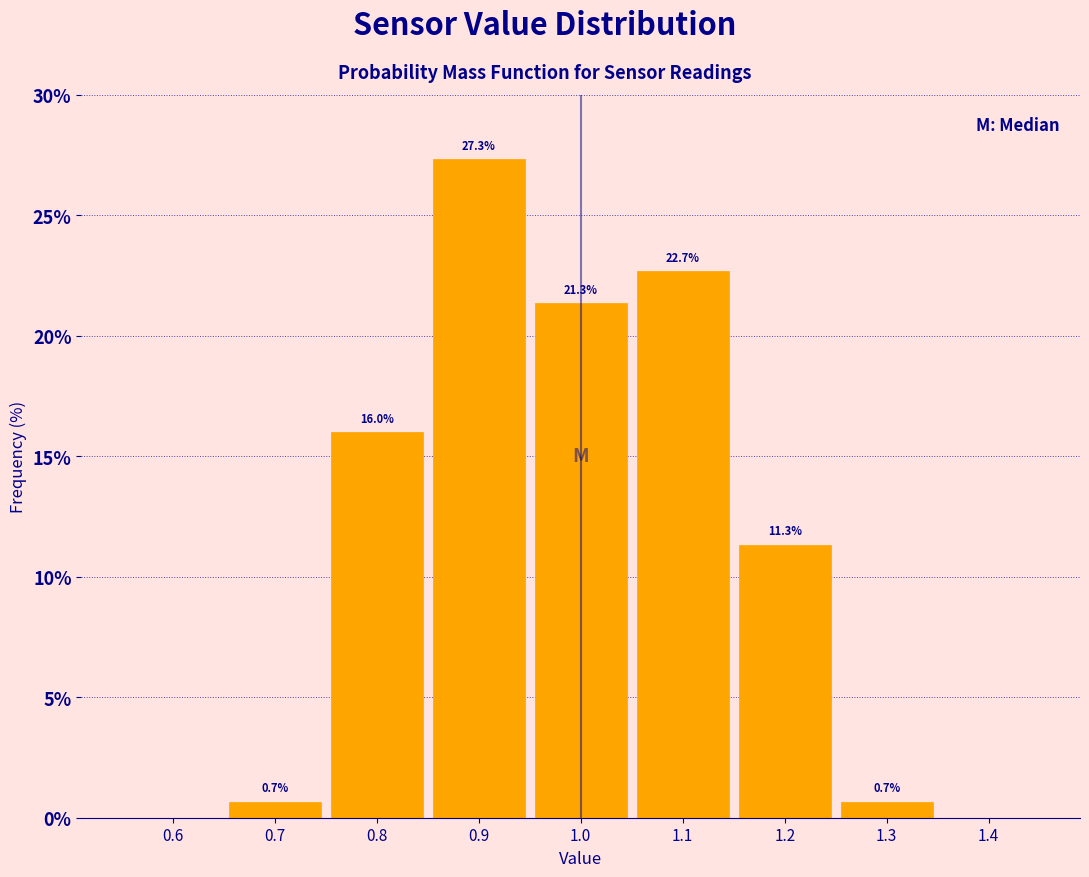

Which range on the x-axis has the tallest bar?

0.85 to 0.95